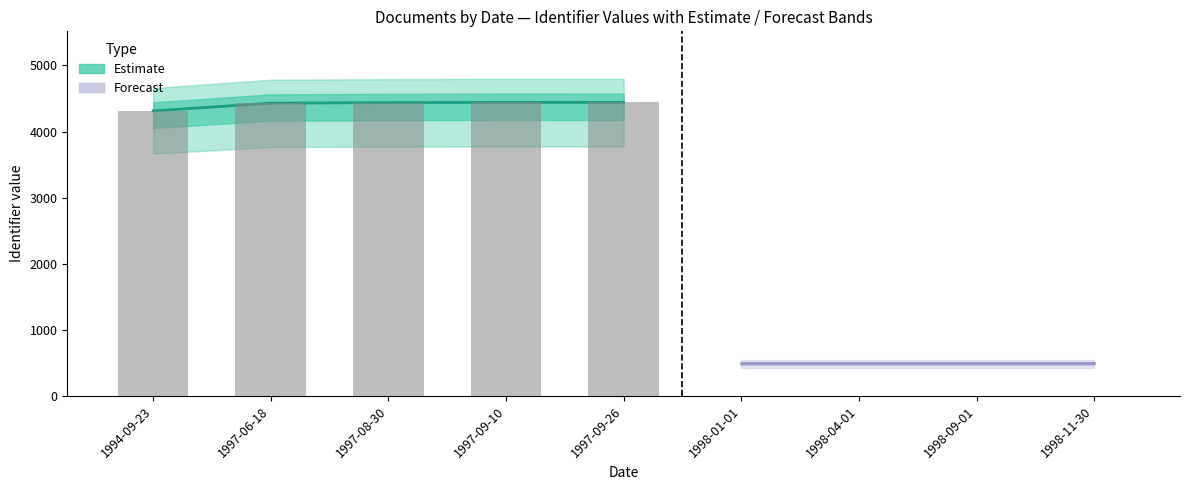

How many data points does each series have?

9